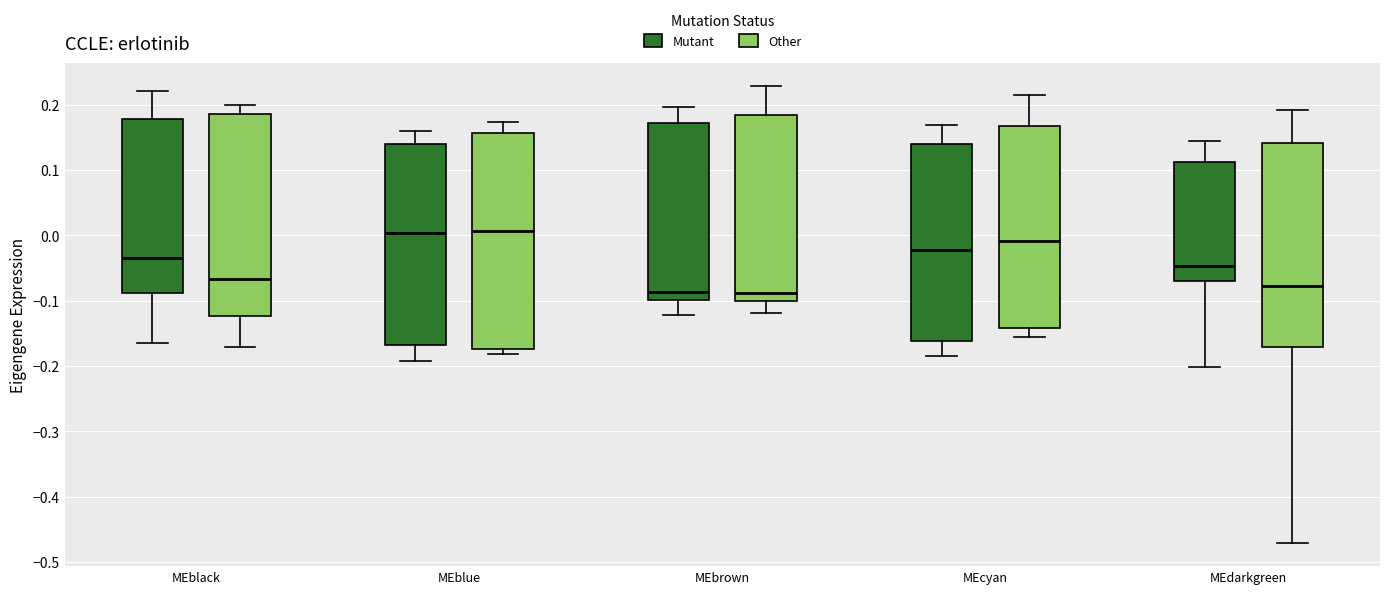

Reading left to right, read every box against the y-axis: the position of its median line, the range the box covers, and the ends of its whiskers. The values are not printed on the chart, so give them approximately, as read against the axis.

MEblack (Mutant): median -0.04, box -0.09 to 0.18, whiskers -0.17 to 0.22
MEblack (Other): median -0.07, box -0.12 to 0.19, whiskers -0.17 to 0.20
MEblue (Mutant): median 0.00, box -0.17 to 0.14, whiskers -0.19 to 0.16
MEblue (Other): median 0.01, box -0.17 to 0.16, whiskers -0.18 to 0.17
MEbrown (Mutant): median -0.09, box -0.10 to 0.17, whiskers -0.12 to 0.20
MEbrown (Other): median -0.09, box -0.10 to 0.18, whiskers -0.12 to 0.23
MEcyan (Mutant): median -0.02, box -0.16 to 0.14, whiskers -0.18 to 0.17
MEcyan (Other): median -0.01, box -0.14 to 0.17, whiskers -0.16 to 0.22
MEdarkgreen (Mutant): median -0.05, box -0.07 to 0.11, whiskers -0.20 to 0.15
MEdarkgreen (Other): median -0.08, box -0.17 to 0.14, whiskers -0.47 to 0.19